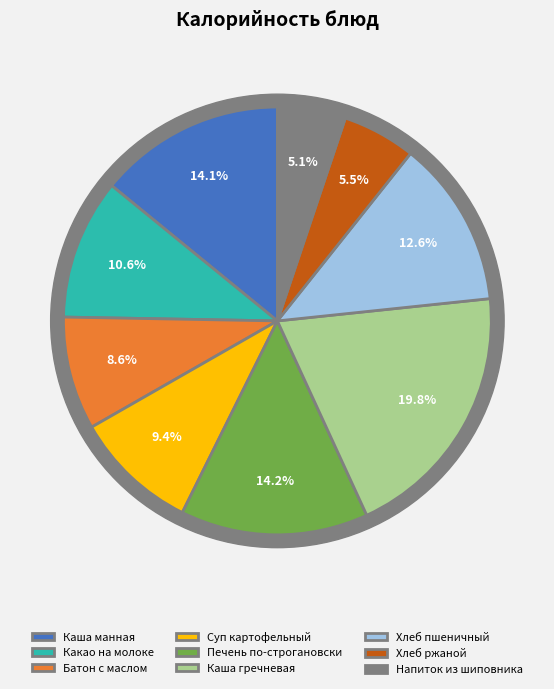

To the nearest percent, what percentage of the pie is Хлеб витаминизир.пшеничный?

13%